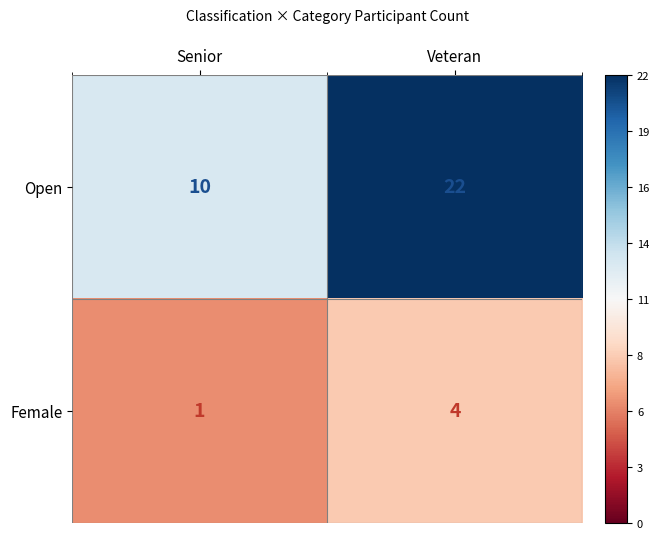

The Open series shows 7 at Senior. True or false?

False